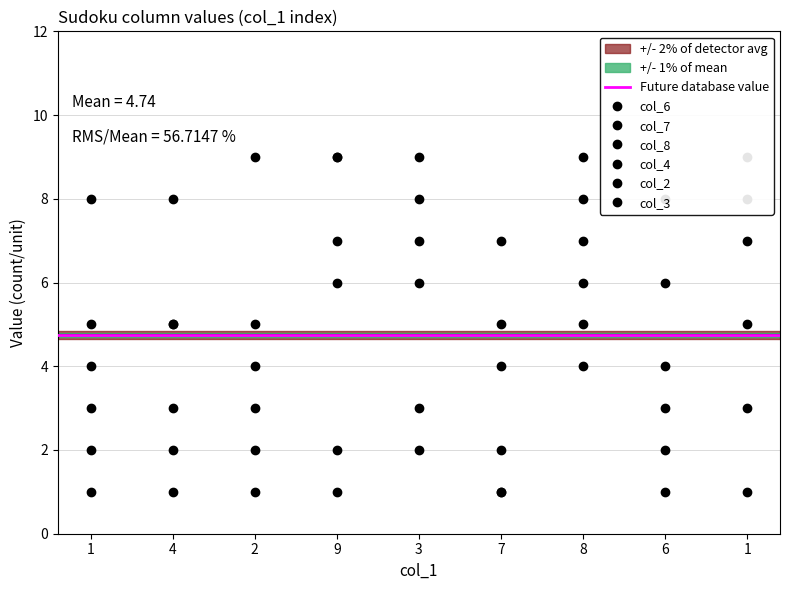

True or false: col_2 has a value of 4 at 1.

True